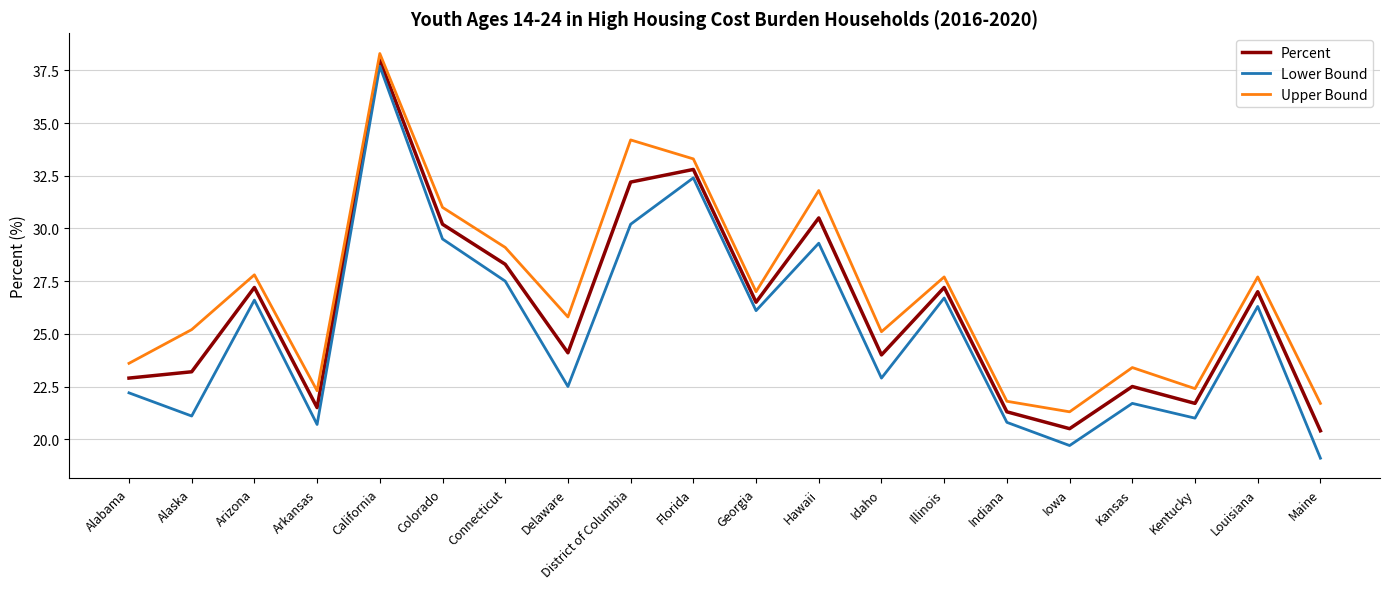

How many interior local peaks does the Percent series have?

7